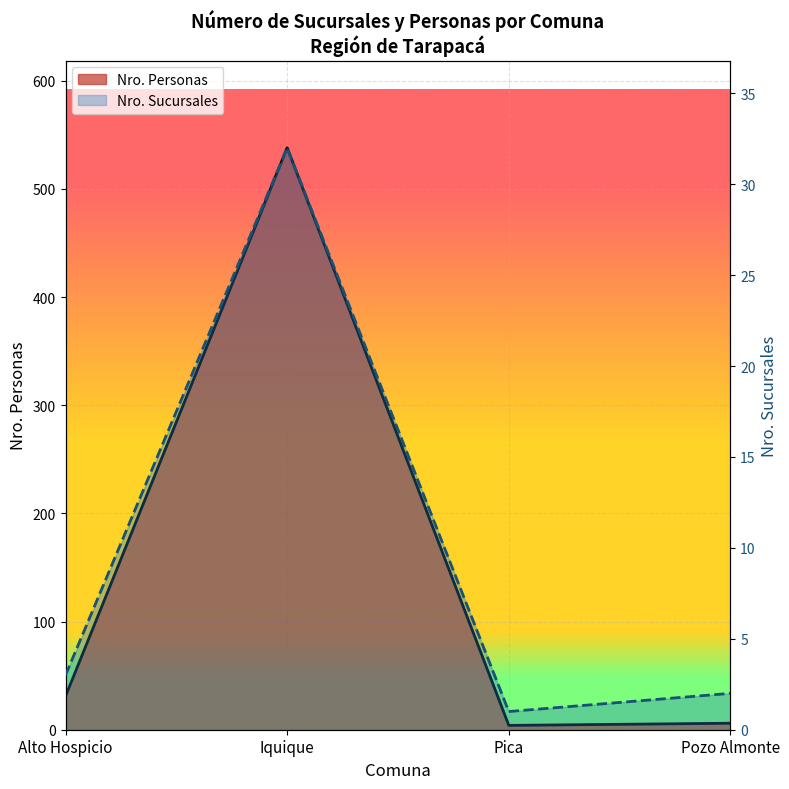

Is it true that the value at Iquique is 261?

False